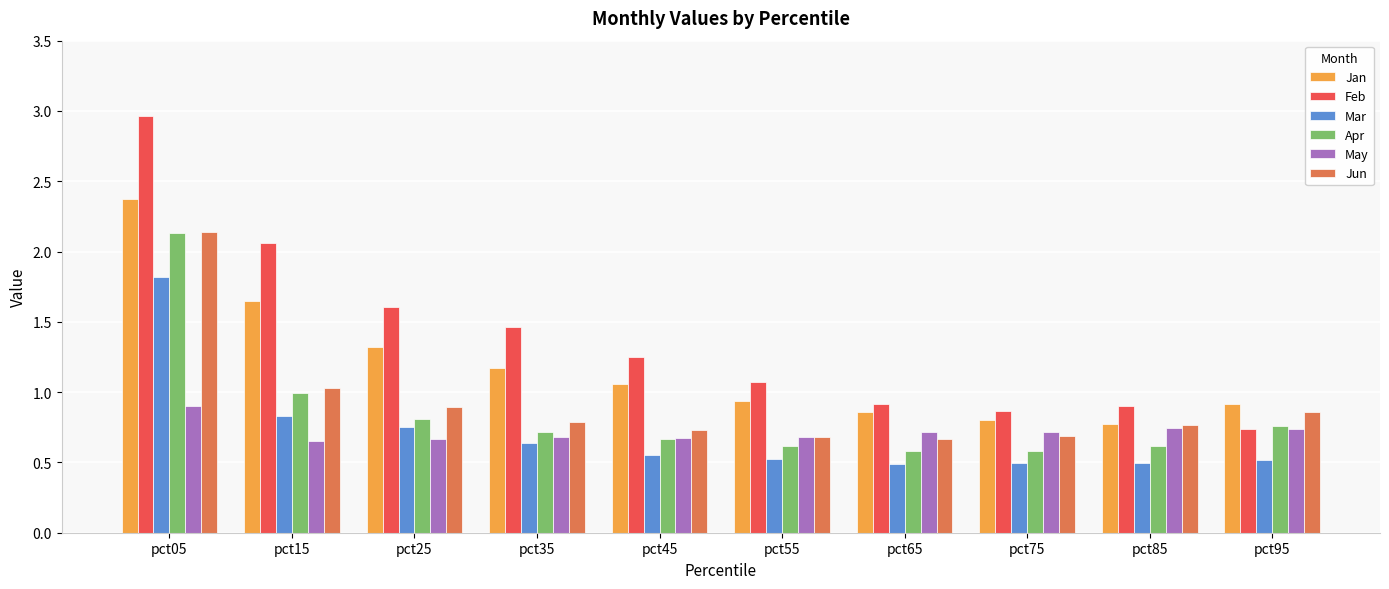

Which category has the lowest value in the Jan series?

pct85